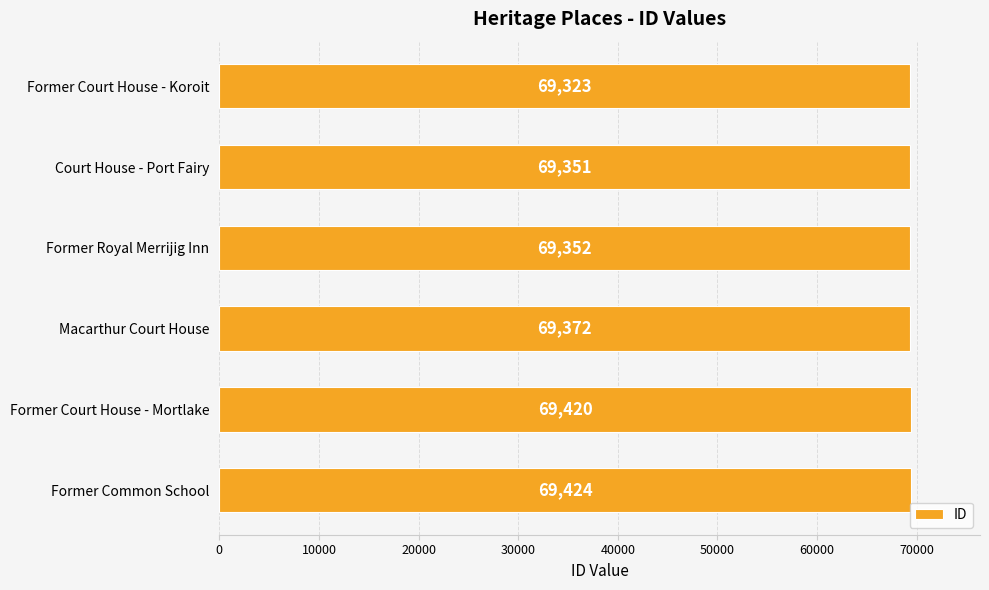

Are the bars horizontal?

Yes